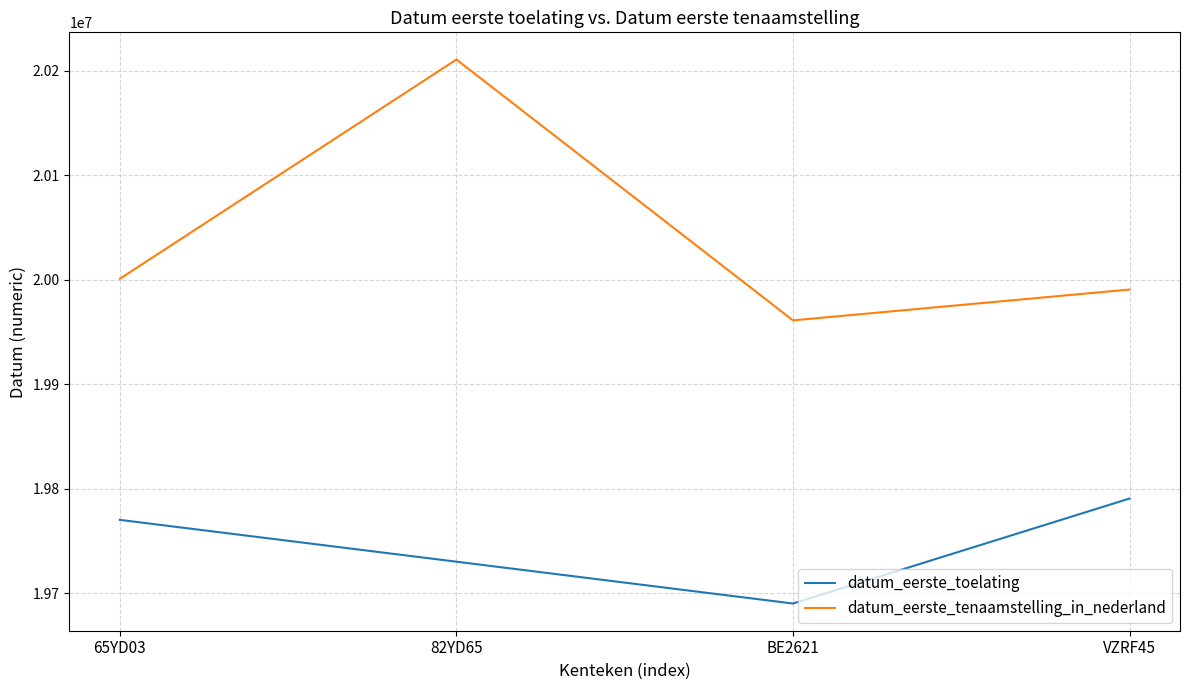

What is the total value across all series at 65YD03?

39771045